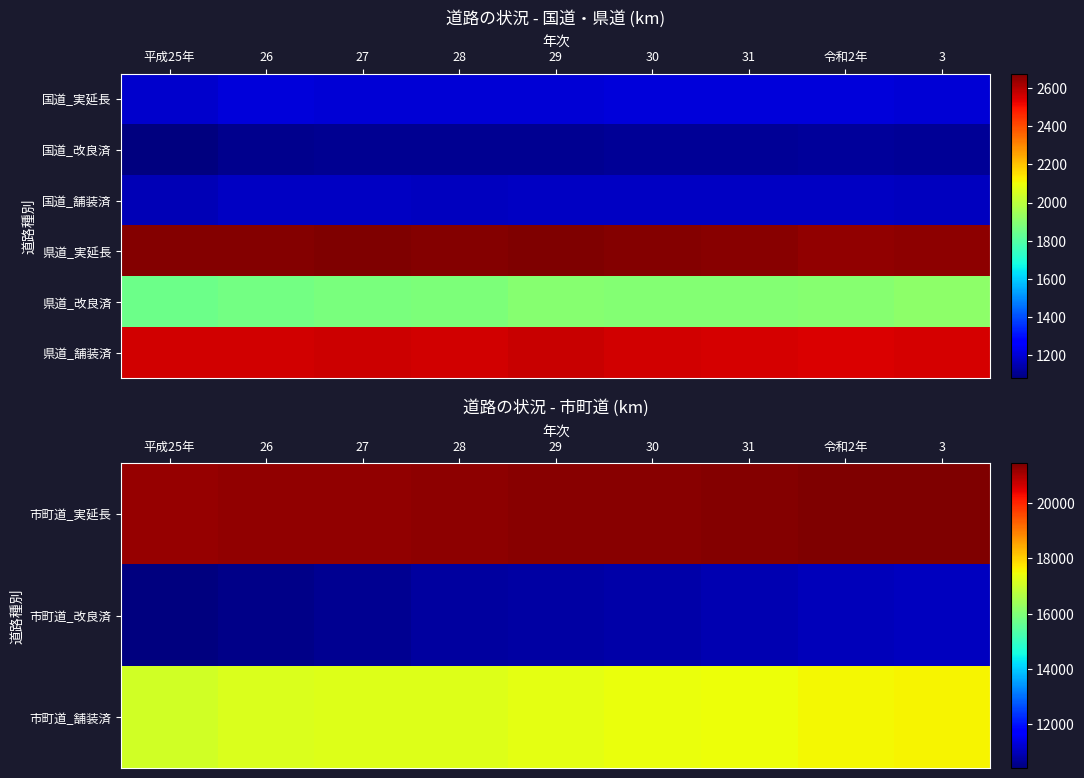

The 県道_実延長 series shows 880 at 令和2年. True or false?

False